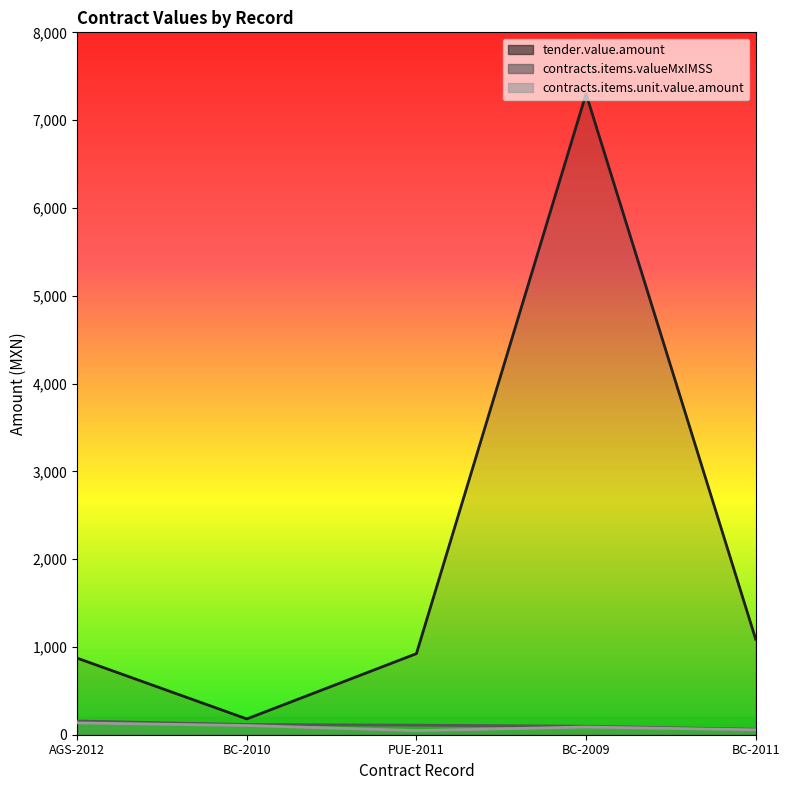

What is the sum of all contracts.items.unit.value.amount values?

430.6